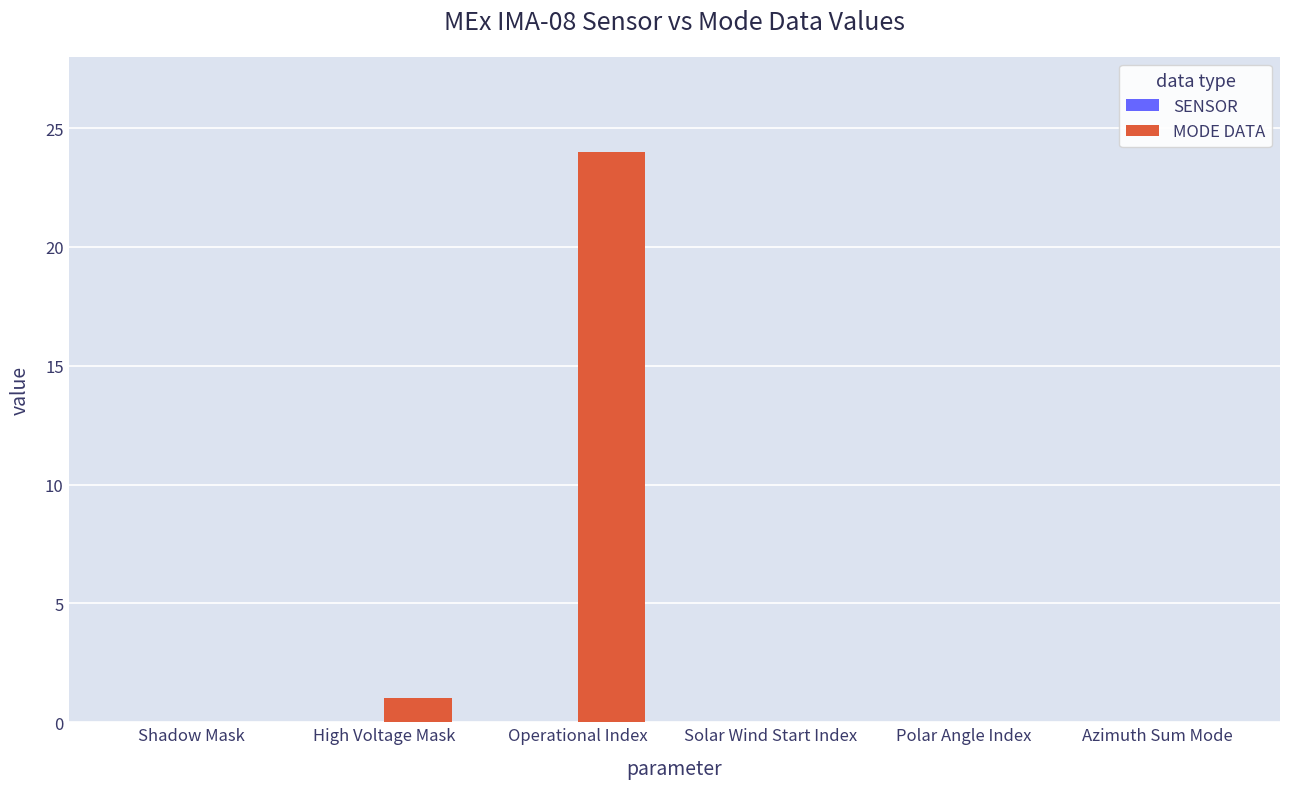

What is the change in value from Operational Index to Azimuth Sum Mode?

-24